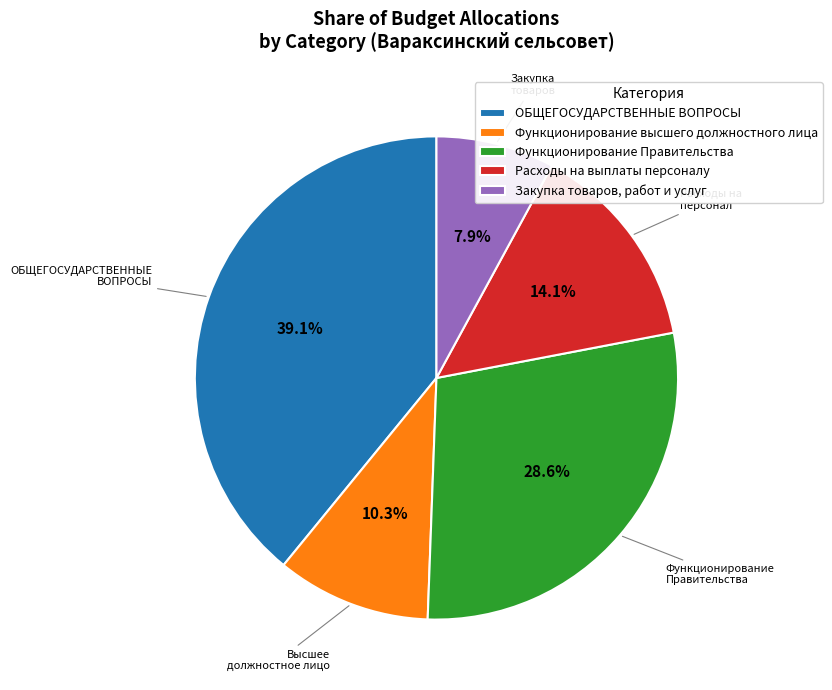

Does any single category account for the majority?

No